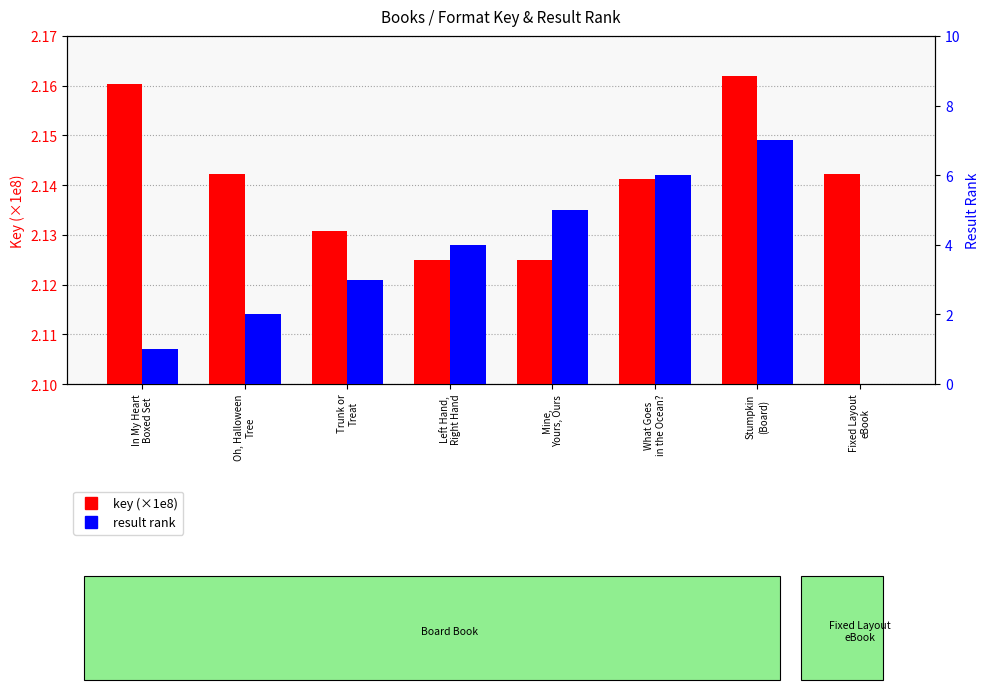

The key (×1e8) series shows 0.5 at What Goes
in the Ocean?. True or false?

False